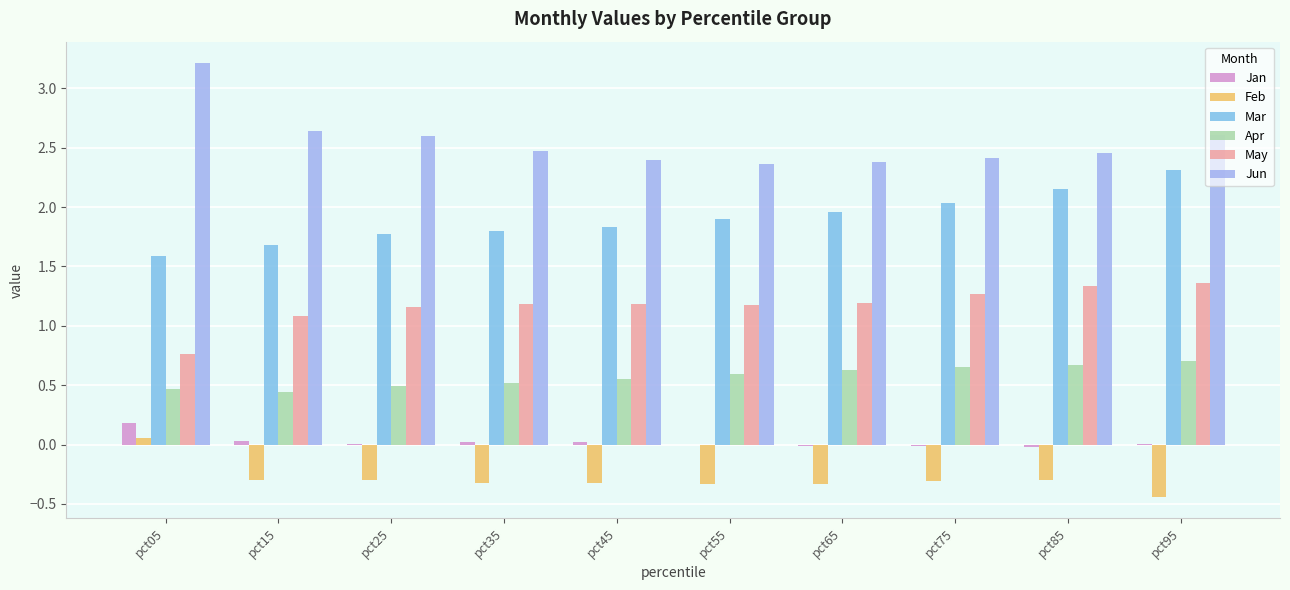

What are all the series names shown in the legend?

Jan, Feb, Mar, Apr, May, Jun